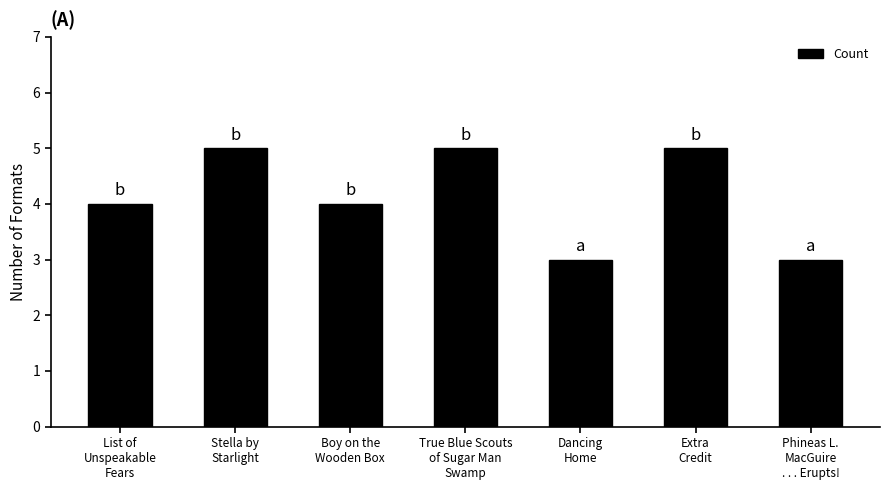

What is the difference between the maximum and second lowest values?

2